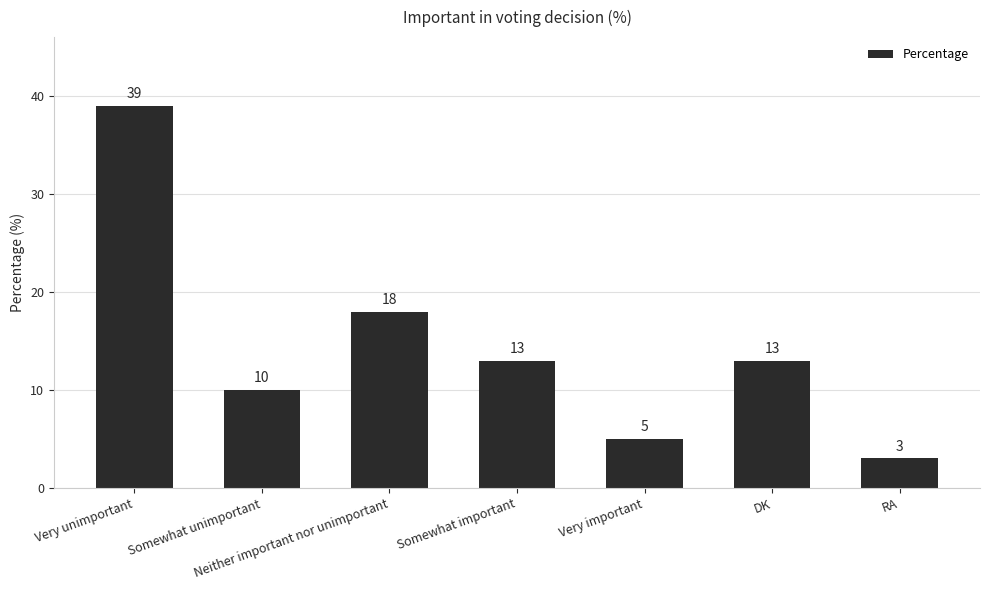

Which category has the lowest value across all series?

RA